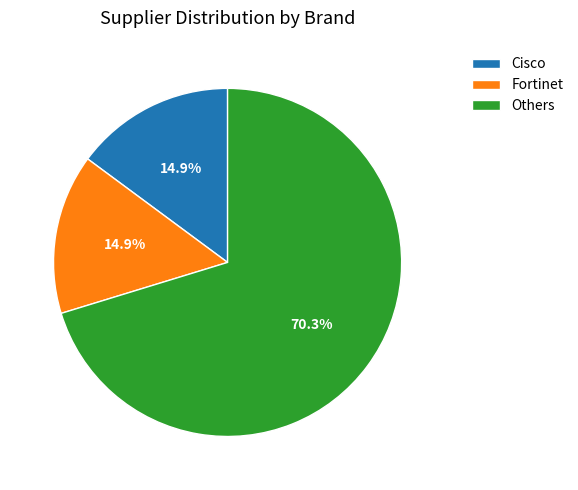

Which category has the biggest portion of the pie?

Others